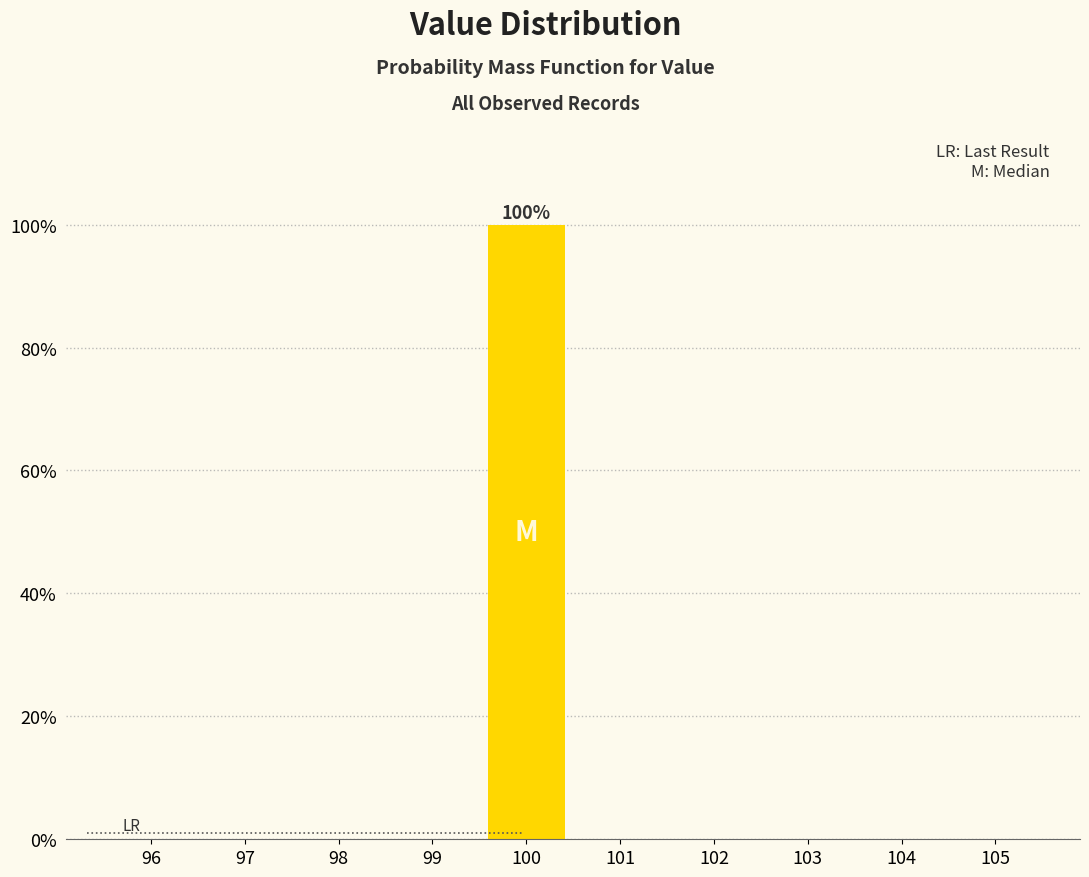

Reading right to left, what are all the values shown in this chart?

105=0	104=0	103=0	102=0	101=0	100=100	99=0	98=0	97=0	96=0